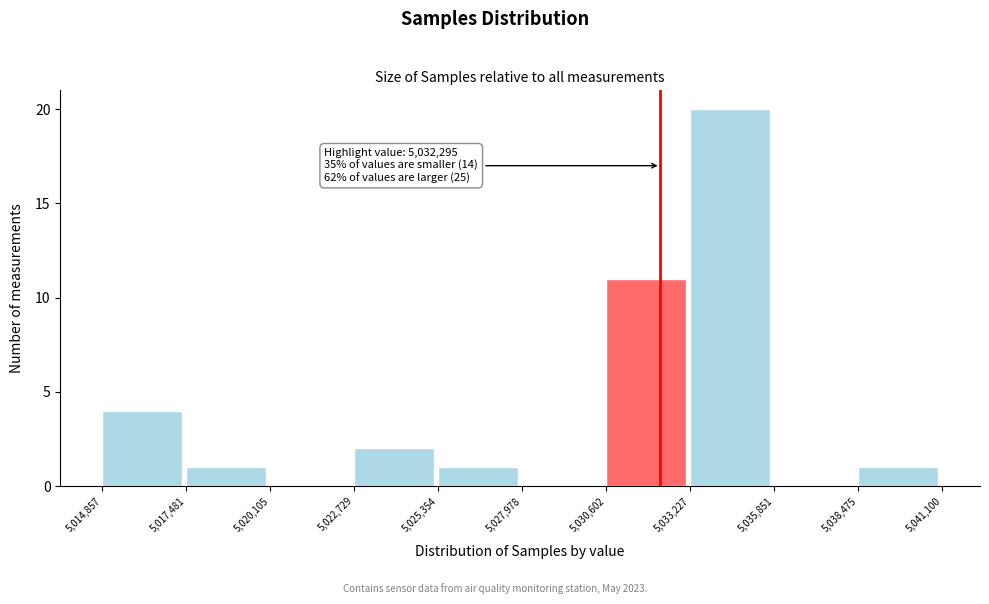

Which range on the x-axis has the tallest bar?

5,033,227 to 5,035,851